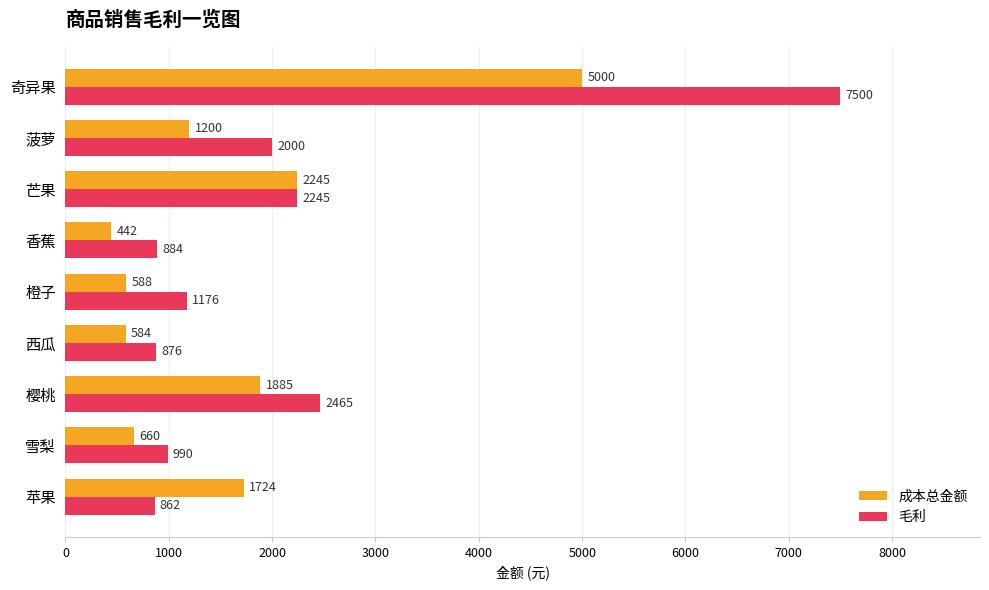

Rank the series by their average value, from highest to lowest.

毛利, 成本总金额